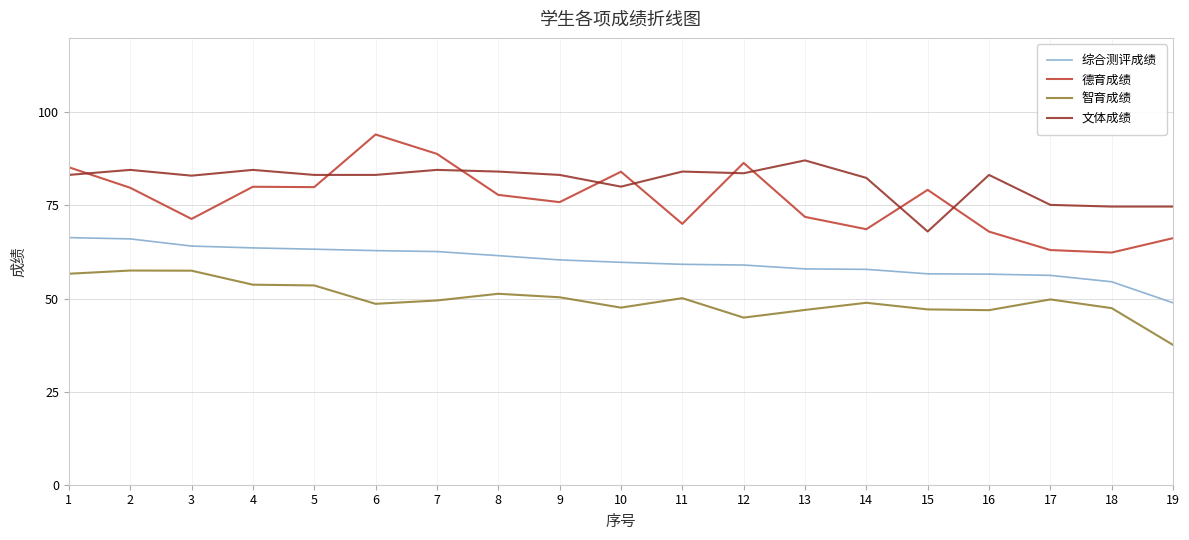

True or false: 文体成绩 and 智育成绩 cross at least once.

False